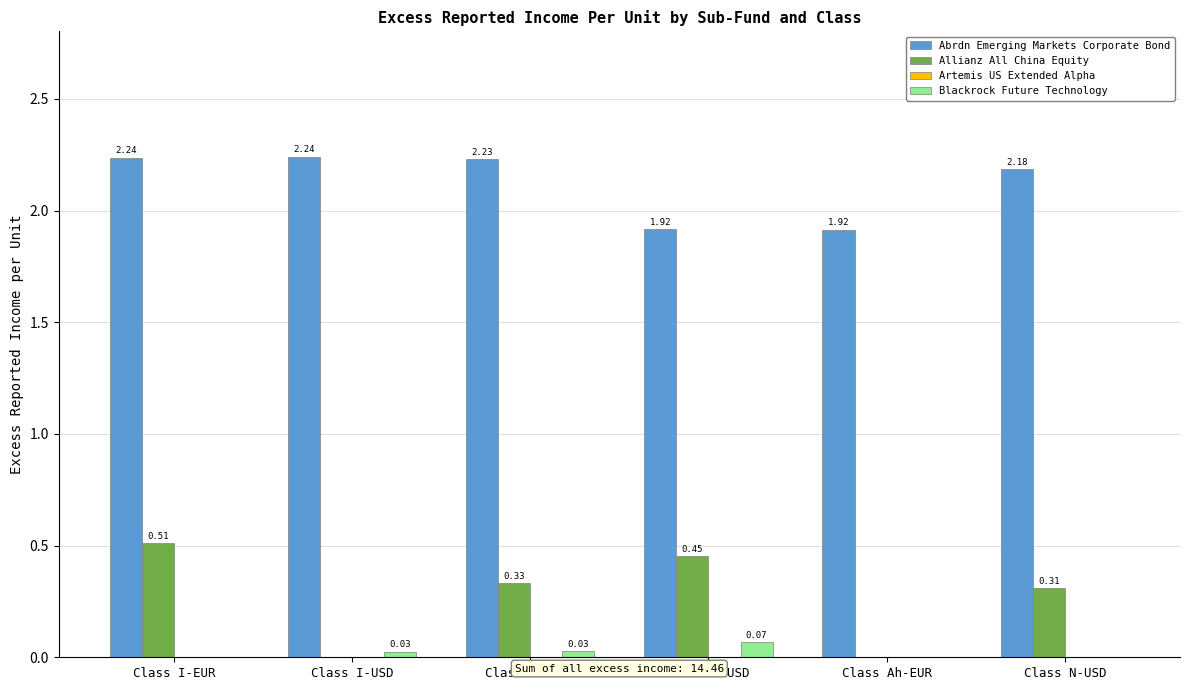

How many positive values does the Allianz All China Equity series have?

4